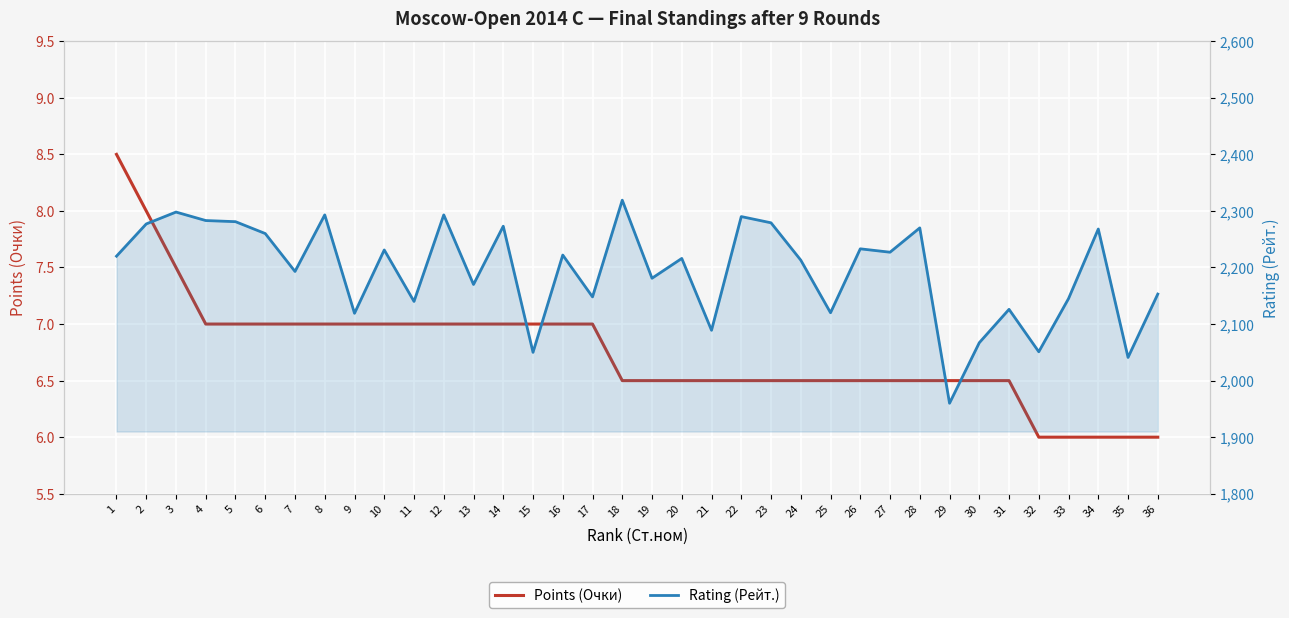

What is the total value across all series at 19?

2187.5